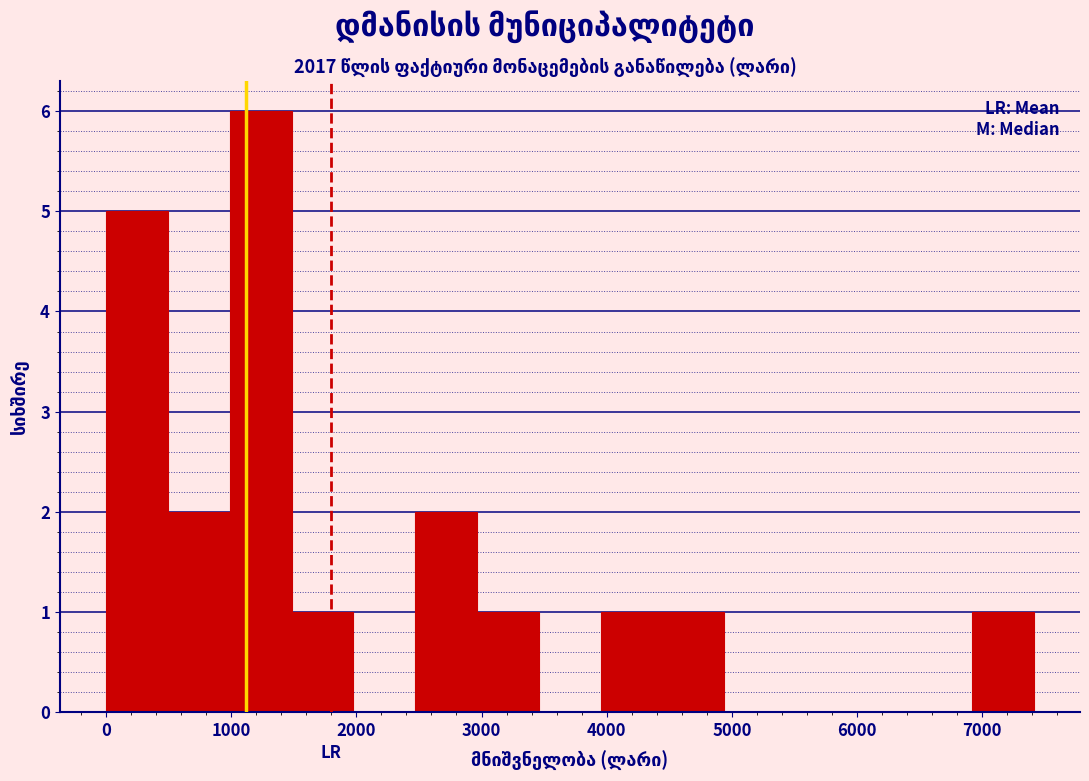

How tall is the bar that spans 4400 to 4900 on the x-axis? Neither the bar edges nor the heights are printed on the chart, so give them approximately, as read against the axes.

1